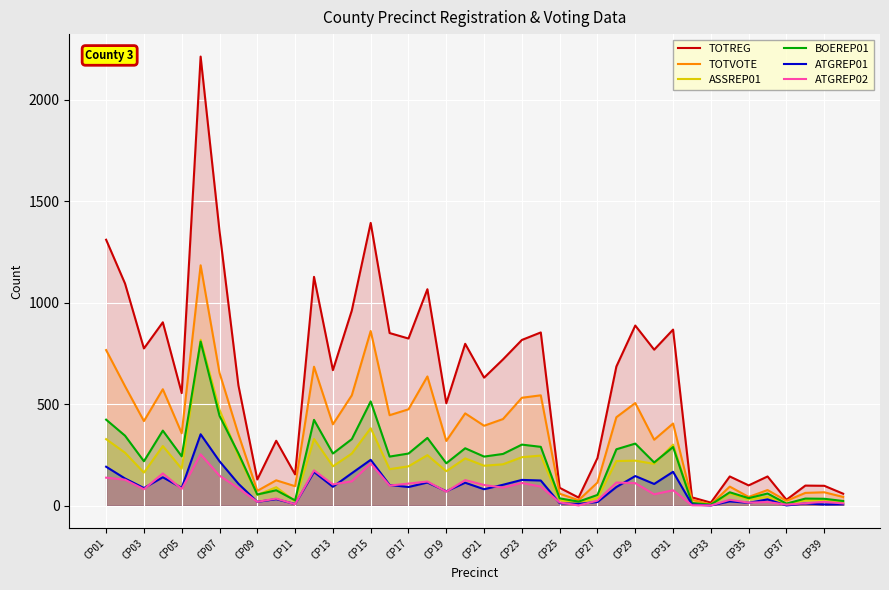

Which series has the largest total across all categories?

TOTREG